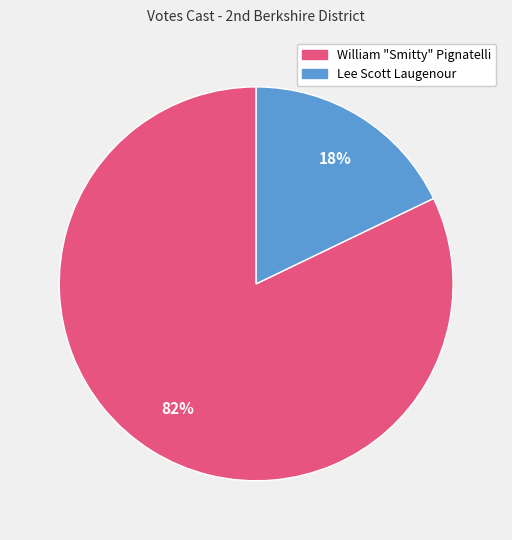

Does any single category account for the majority?

Yes